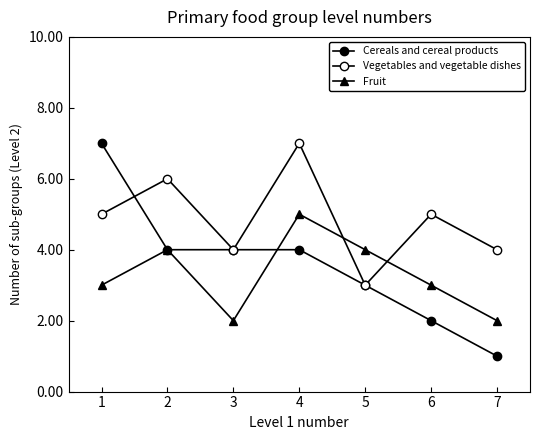

True or false: Cereals and cereal products and Vegetables and vegetable dishes cross at least once.

True